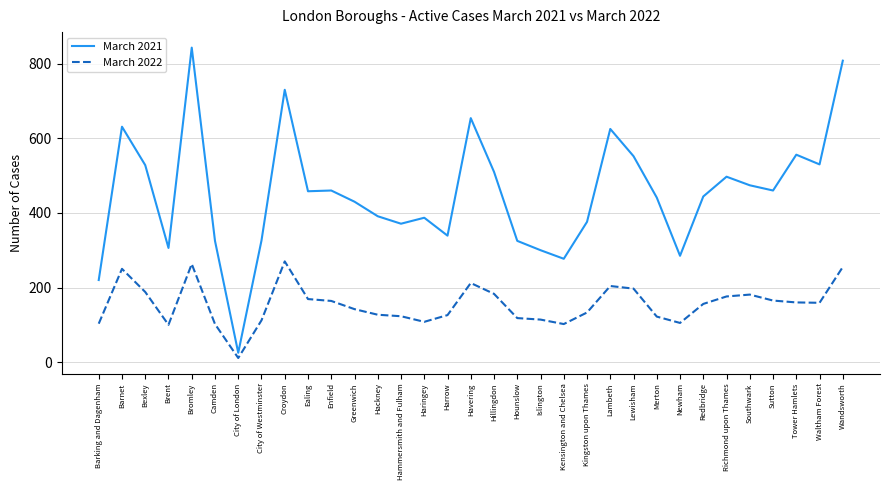

What is the difference between the highest and lowest values at Harrow?

213